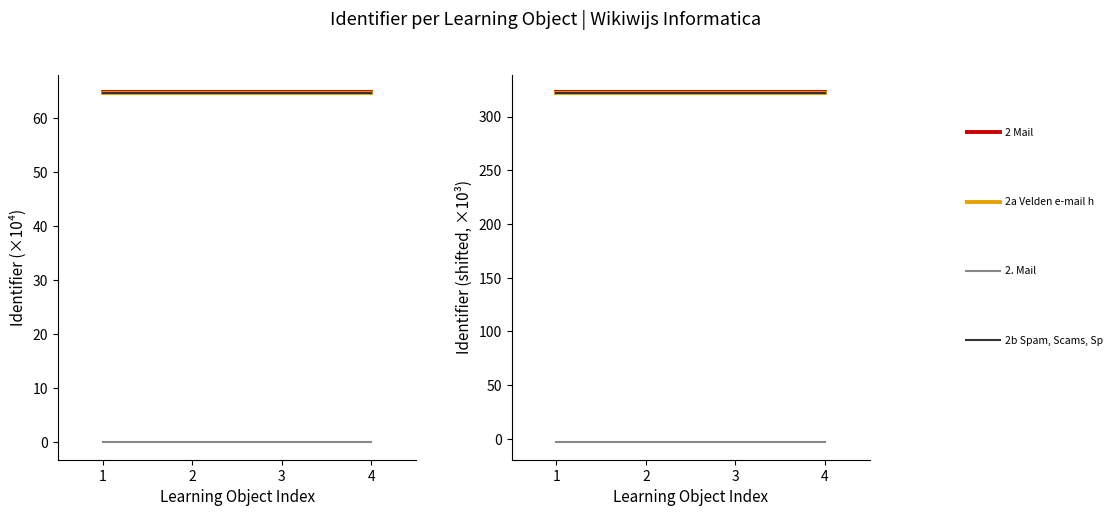

Read the 2 Mail value at 3.

322.8